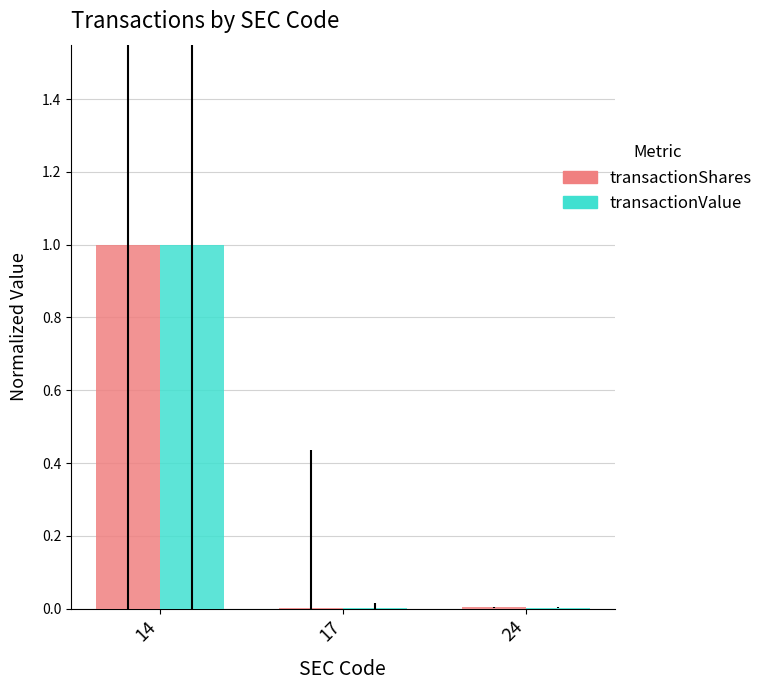

What is the sum of all transactionValue values?

1.0